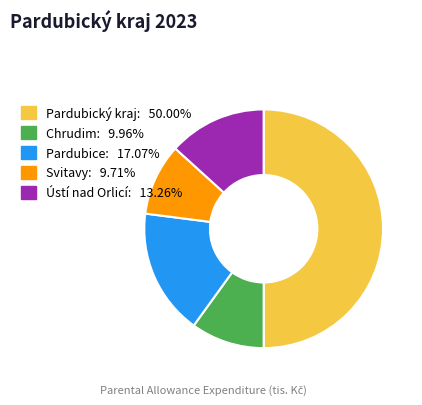

Which category has the biggest portion of the pie?

Pardubický kraj